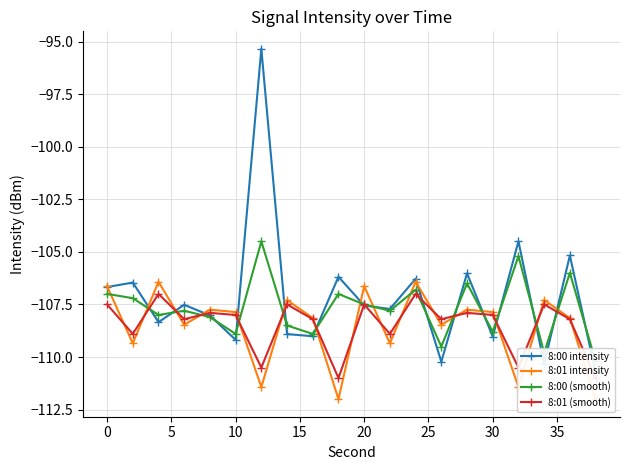

How many lines are shown in the chart?

4